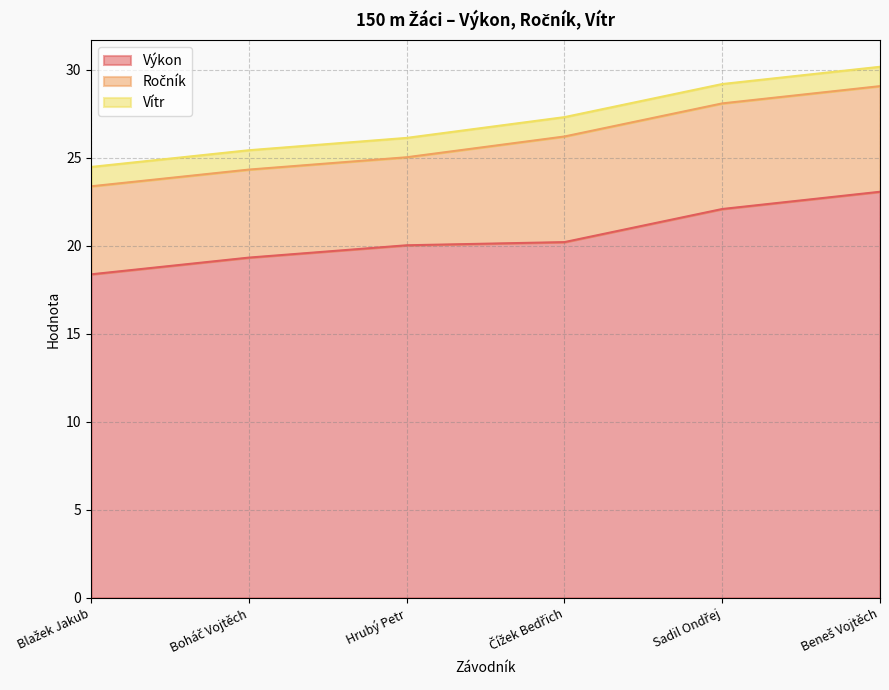

What is the label of the 6th point from the right?

Blažek Jakub